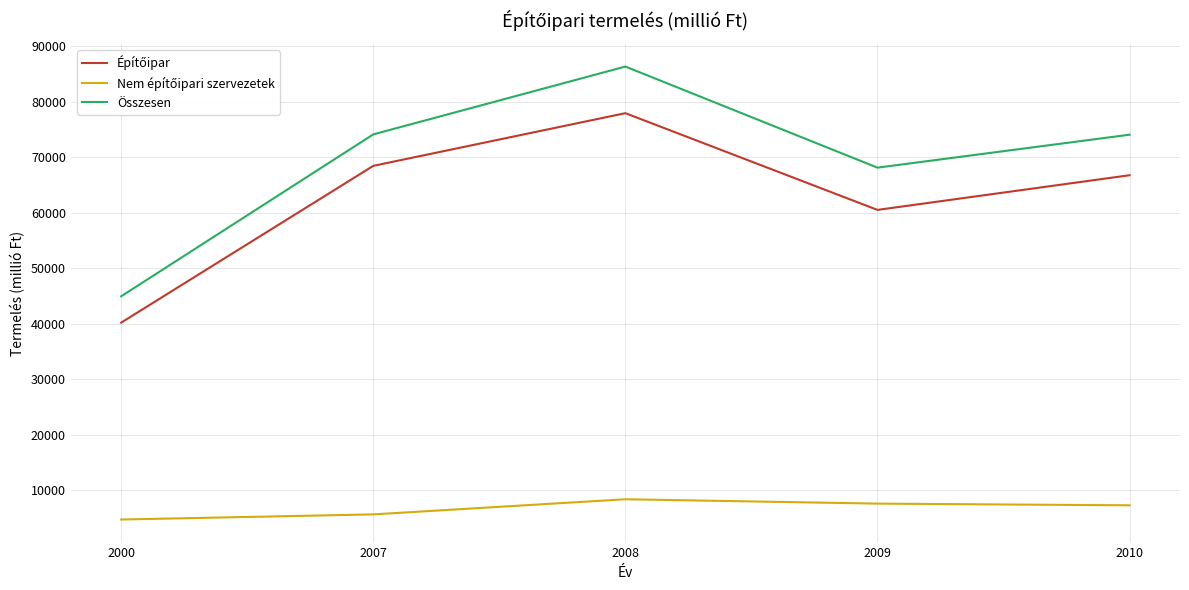

What is the difference between the maximum and minimum values in the Összesen series?

41368.0